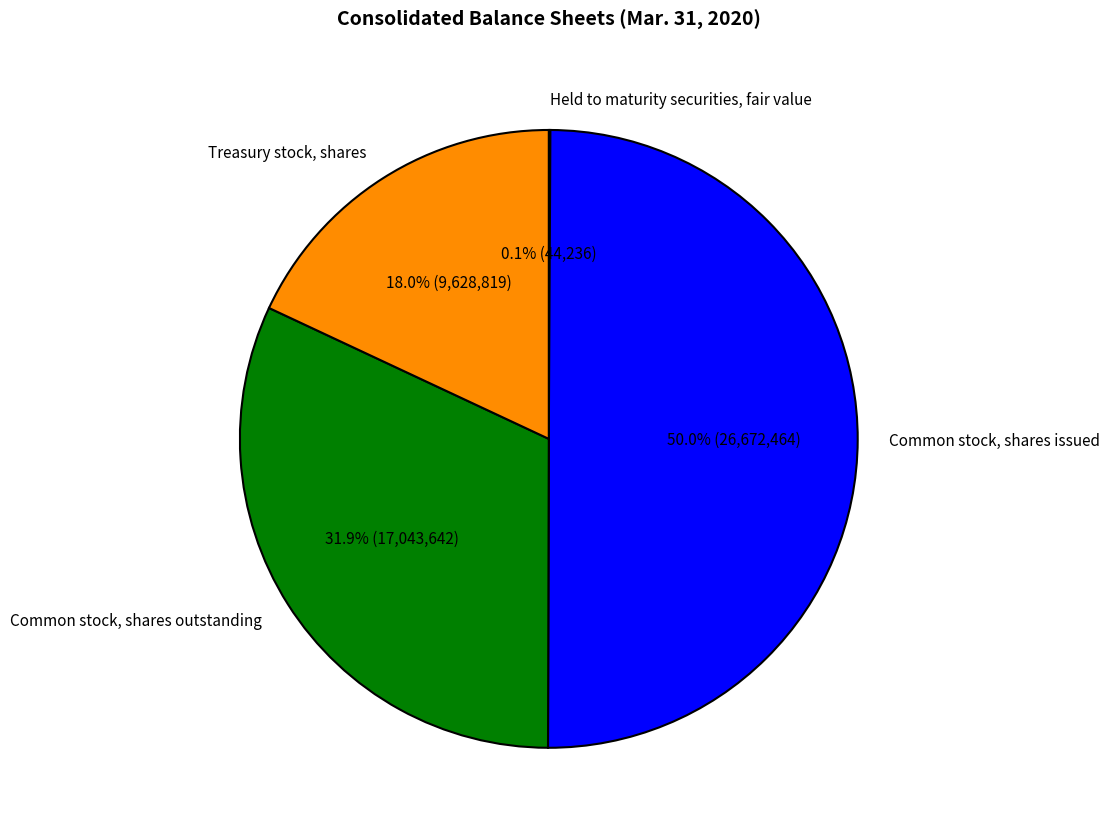

What percentage is the Common stock, shares issued slice, to the nearest percent?

50%